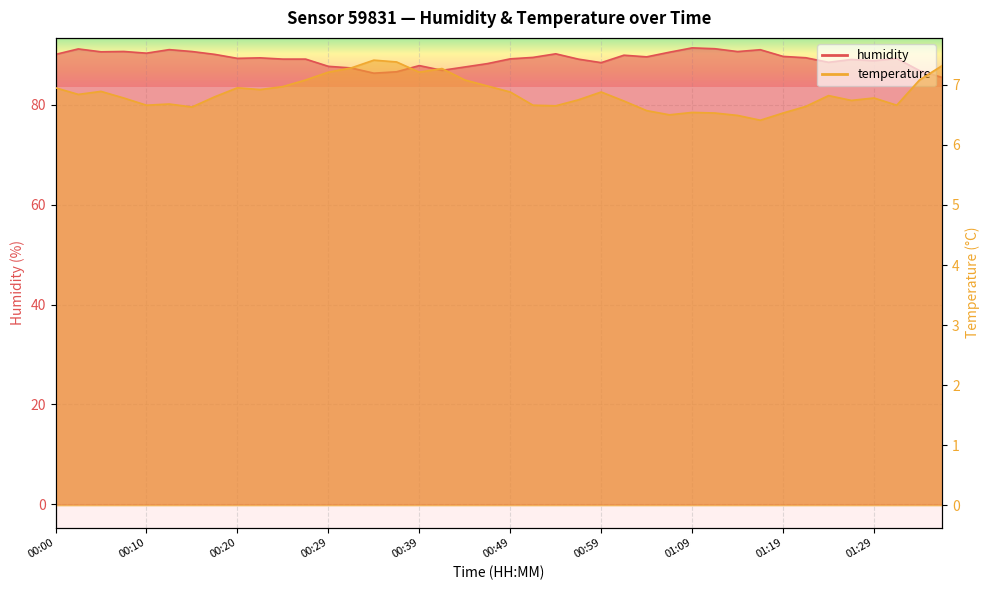

In humidity, how many points are lower than both neighbors (excluding endpoints)?

10